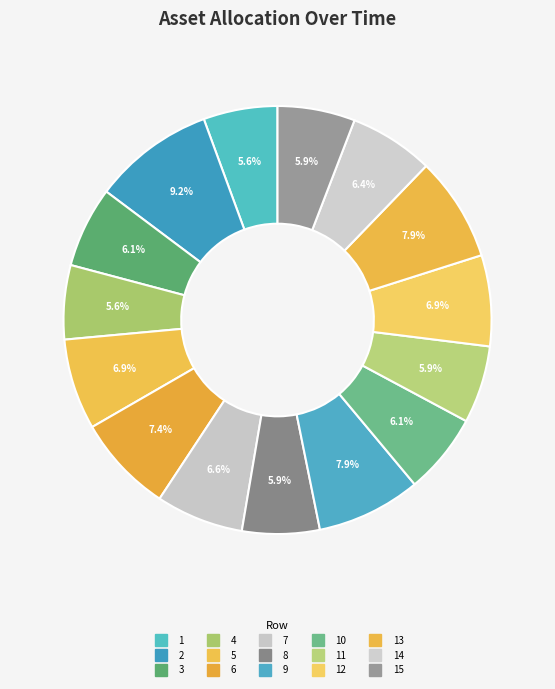

How many slices are in this pie chart?

15